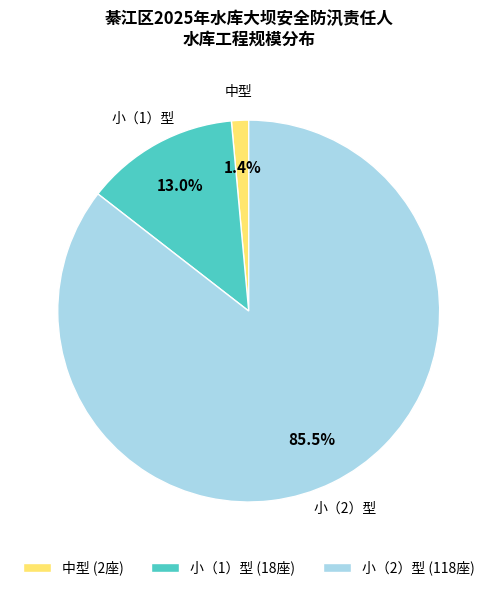

What percentage is NOT represented by 小（1）型?

87.0%